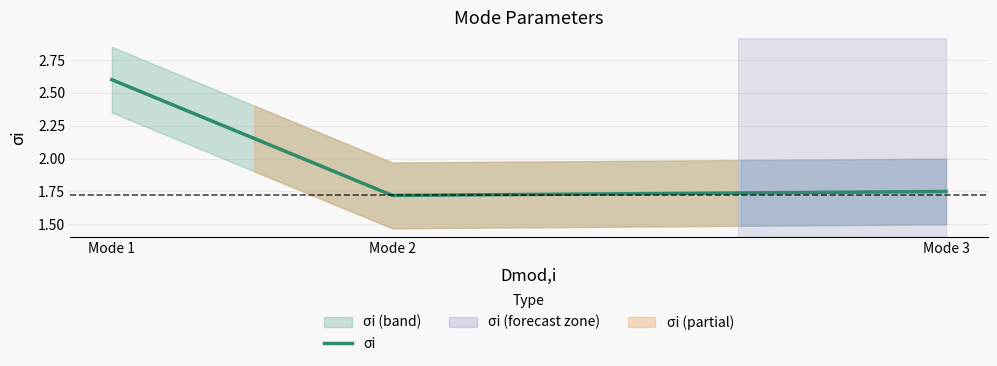

Is it true that the value at Mode 3 is 1.8?

True